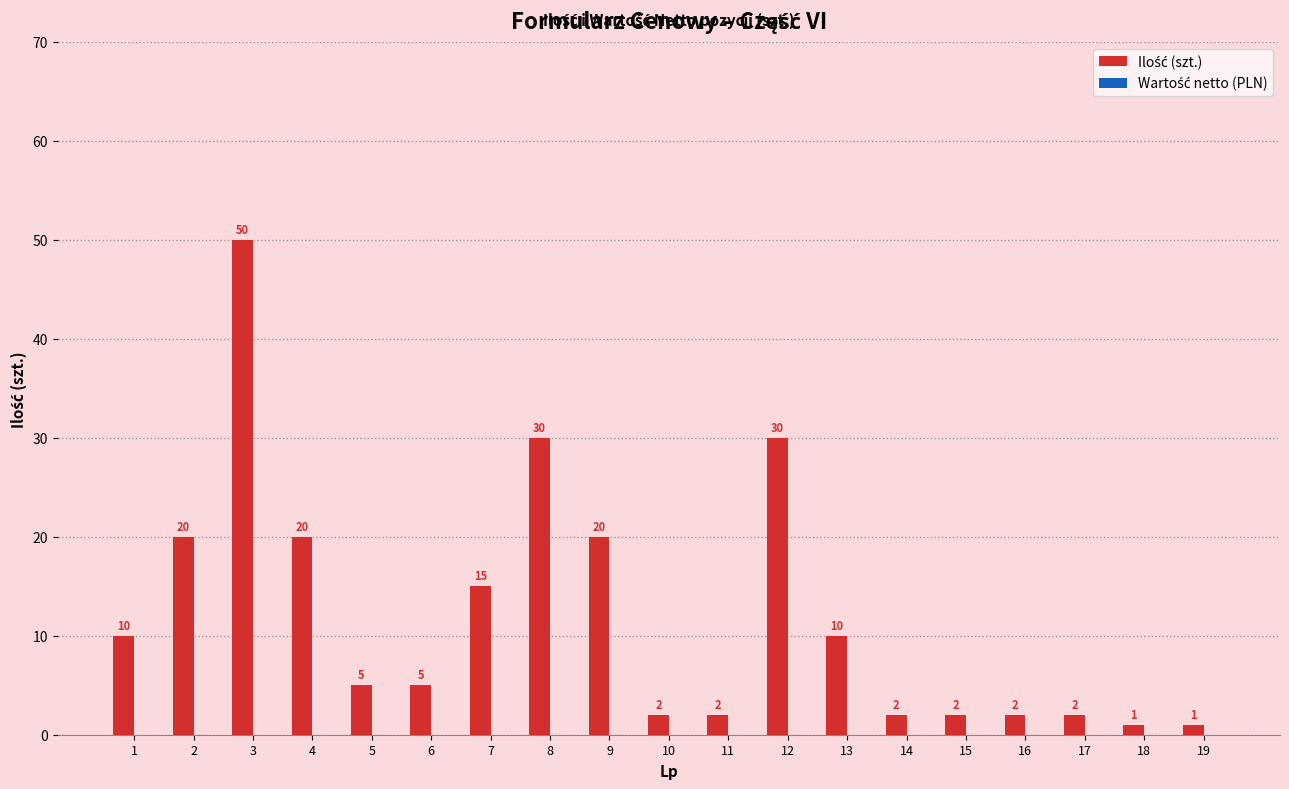

The value at 7 is 15. True or false?

True